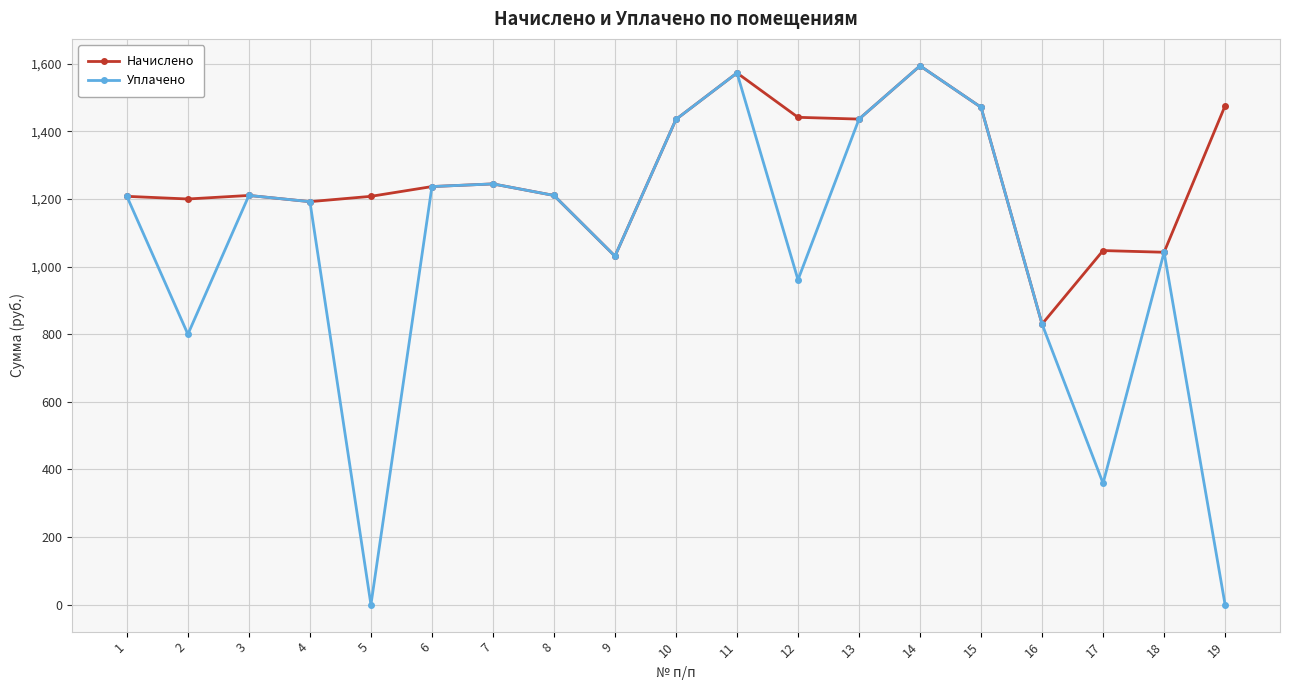

Rank the series by their average value, from highest to lowest.

Начислено, Уплачено